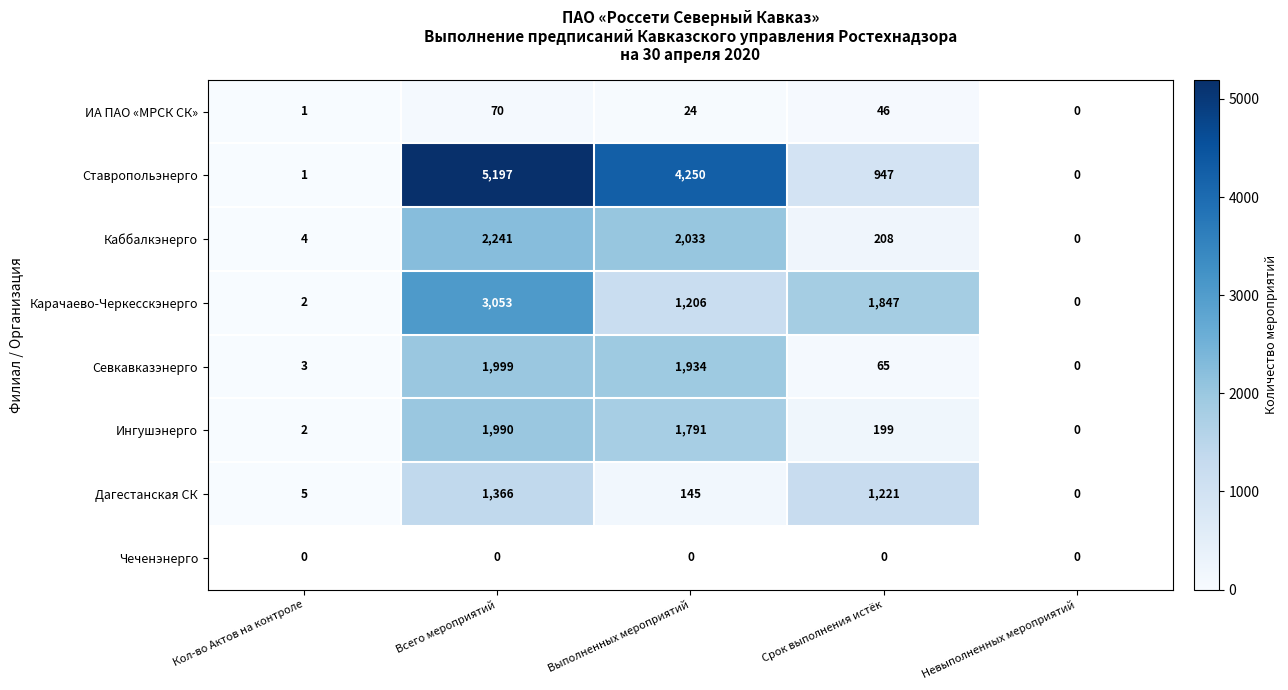

The Карачаево-Черкесскэнерго series shows 253 at Выполненных мероприятий. True or false?

False